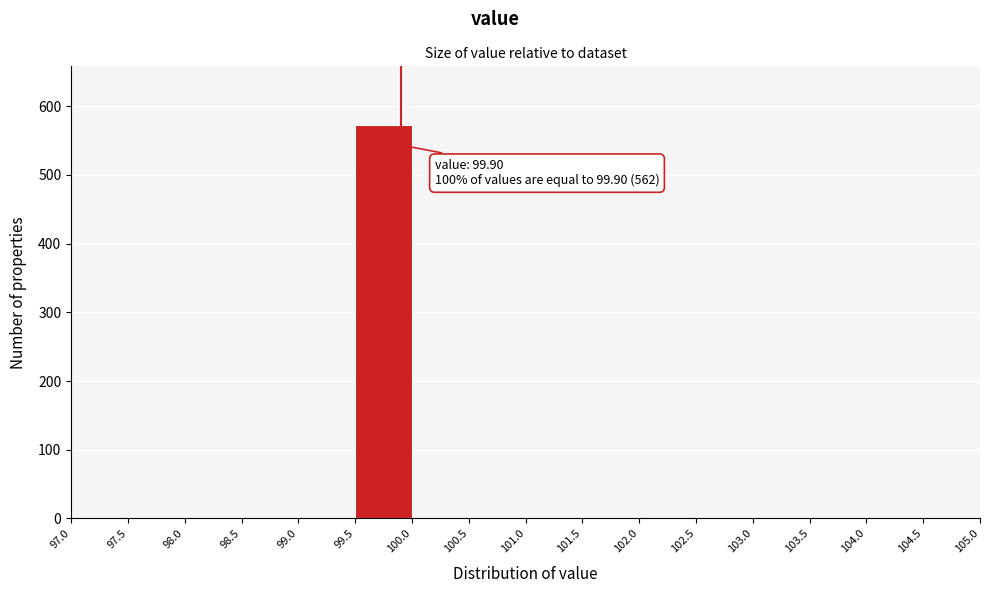

Which range on the x-axis has the tallest bar?

99.5 to 100.0